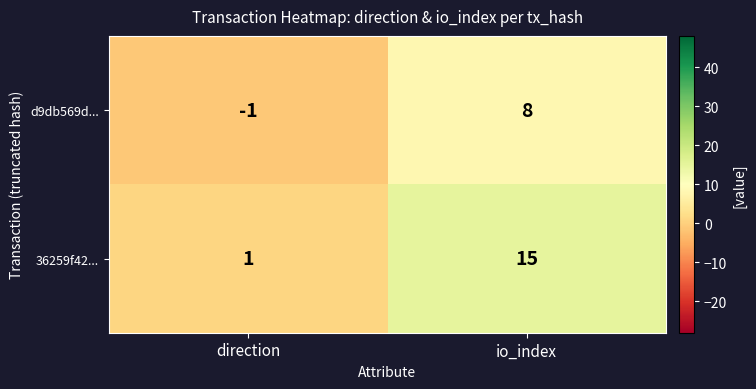

Which series changed the most between direction and io_index?

36259f42...